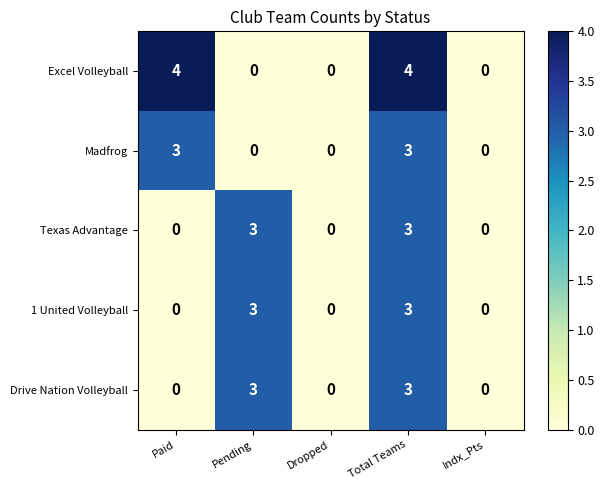

What is the maximum value shown in the chart?

4